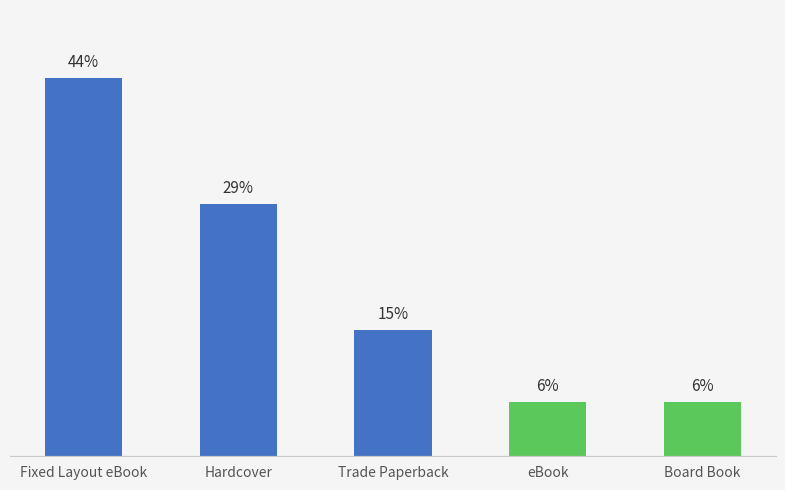

Are the bars horizontal?

No